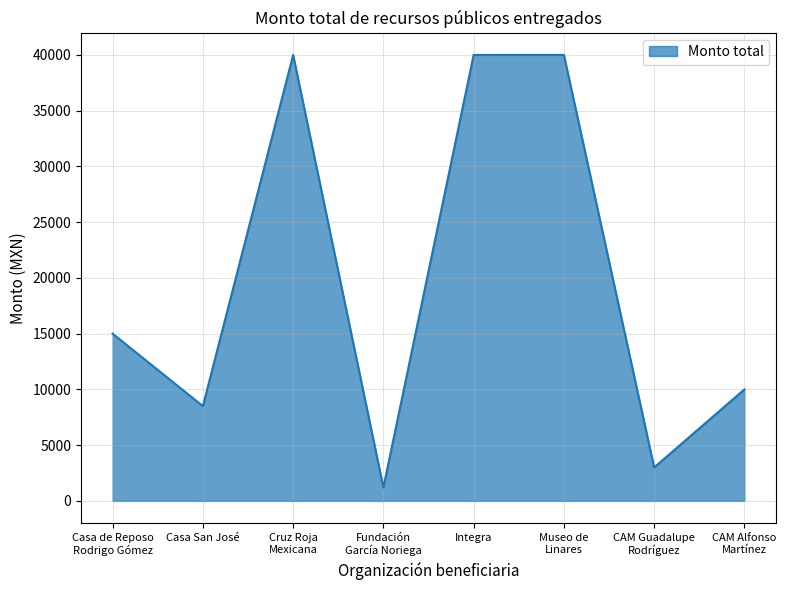

Is it true that the value at Integra is 17512?

False